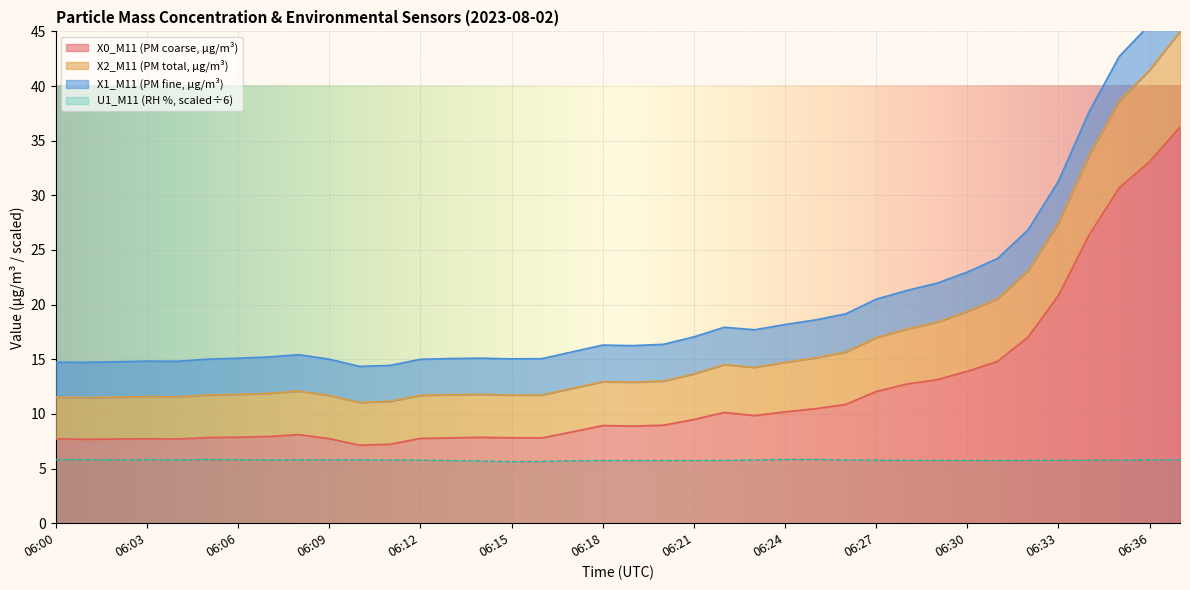

What is the difference between the X0_M11 values at 06:34 and 06:26?

15.5